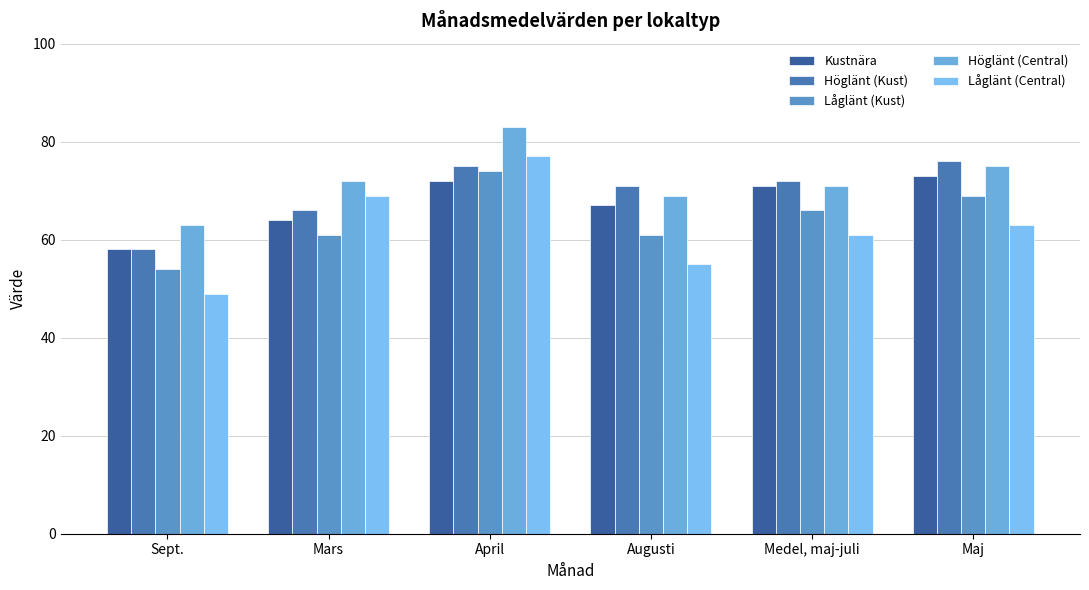

Reading left to right, transcribe all the data shown in this chart.

Kustnära: Sept.=58	Mars=64	April=72	Augusti=67	Medel, maj-juli=71	Maj=73
Höglänt (Kust): Sept.=58	Mars=66	April=75	Augusti=71	Medel, maj-juli=72	Maj=76
Låglänt (Kust): Sept.=54	Mars=61	April=74	Augusti=61	Medel, maj-juli=66	Maj=69
Höglänt (Central): Sept.=63	Mars=72	April=83	Augusti=69	Medel, maj-juli=71	Maj=75
Låglänt (Central): Sept.=49	Mars=69	April=77	Augusti=55	Medel, maj-juli=61	Maj=63